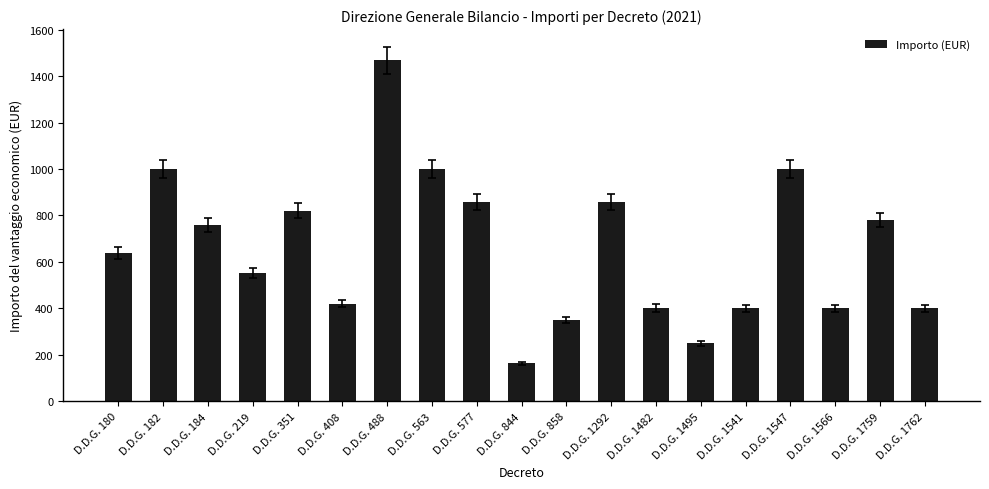

What is the ratio of the value at D.D.G. 1547 to the value at D.D.G. 1762?

2.5